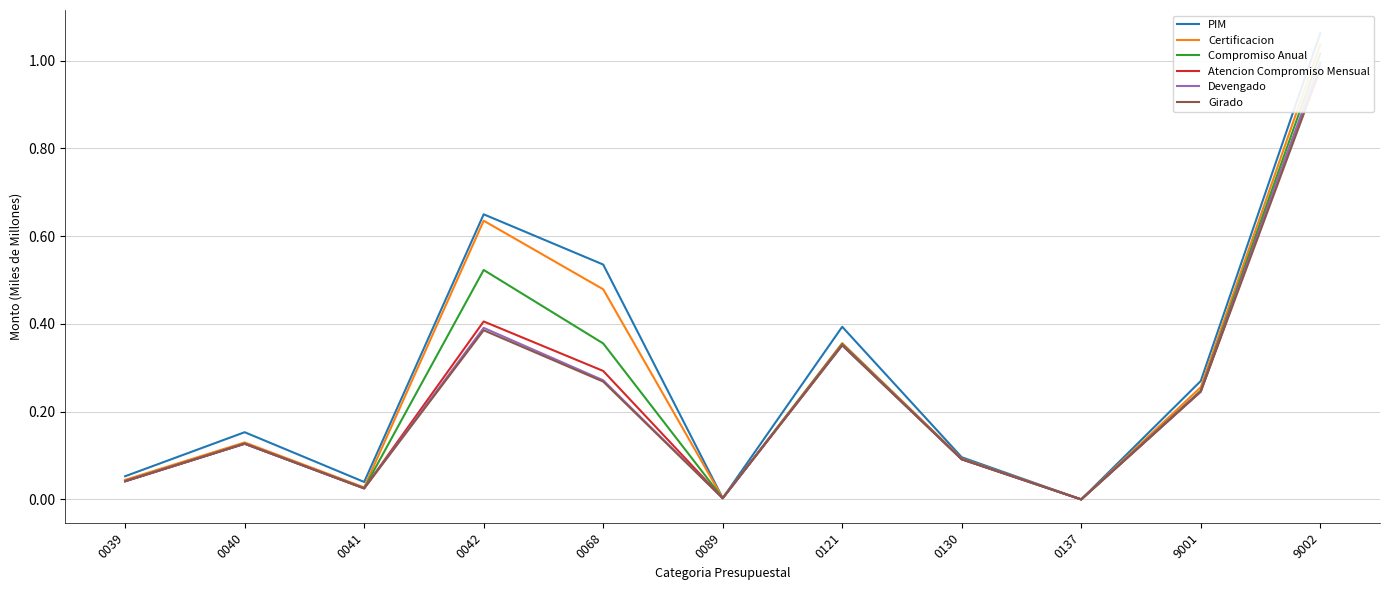

Reading right to left, extract all data points from this chart.

PIM: 1.1	0.3	0.0	0.1	0.4	0.0	0.5	0.6	0.0	0.2	0.1
Certificacion: 1.0	0.3	0.0	0.1	0.4	0.0	0.5	0.6	0.0	0.1	0.0
Compromiso Anual: 1.0	0.2	0.0	0.1	0.4	0.0	0.4	0.5	0.0	0.1	0.0
Atencion Compromiso Mensual: 1.0	0.2	0.0	0.1	0.4	0.0	0.3	0.4	0.0	0.1	0.0
Devengado: 1.0	0.2	0.0	0.1	0.4	0.0	0.3	0.4	0.0	0.1	0.0
Girado: 1.0	0.2	0.0	0.1	0.4	0.0	0.3	0.4	0.0	0.1	0.0